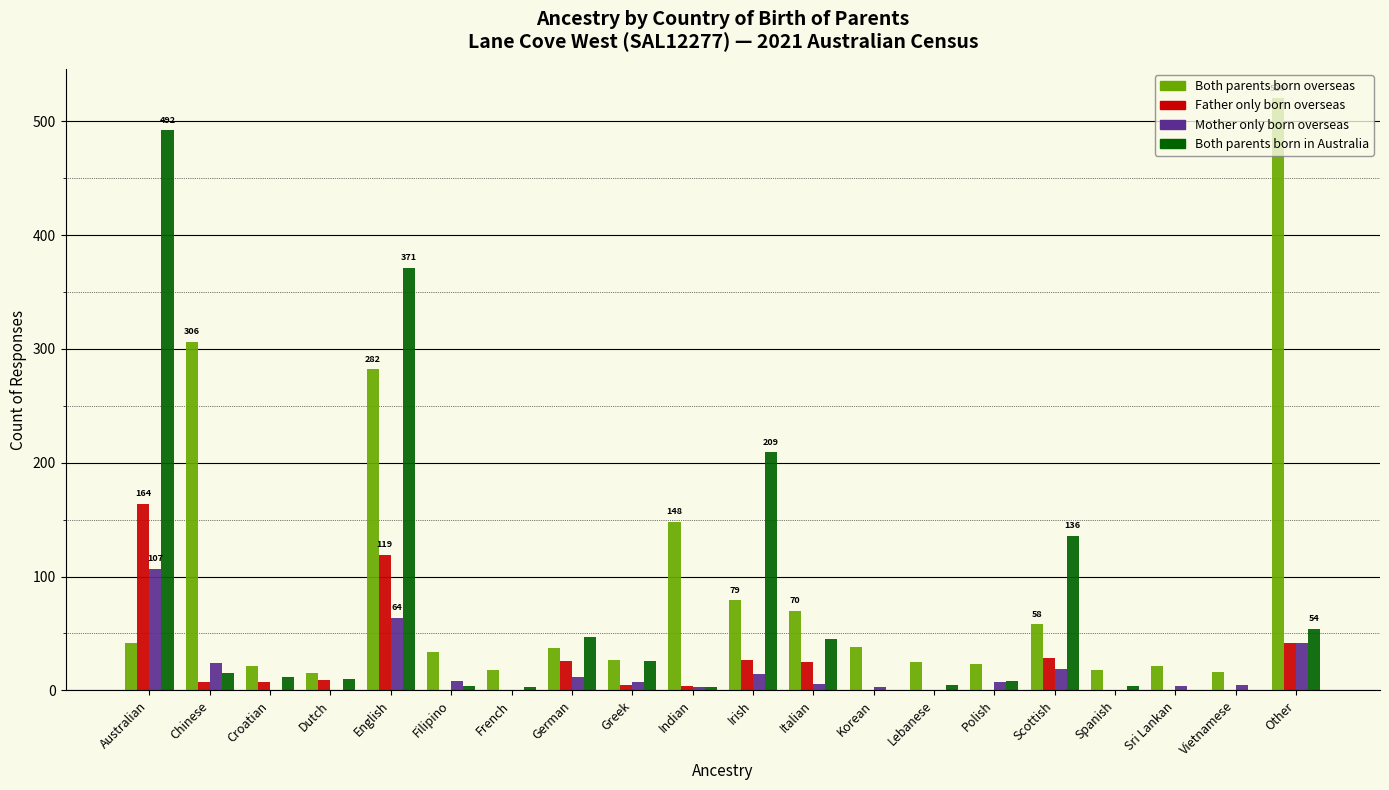

The value of Both parents born overseas at Greek is 27. True or false?

True